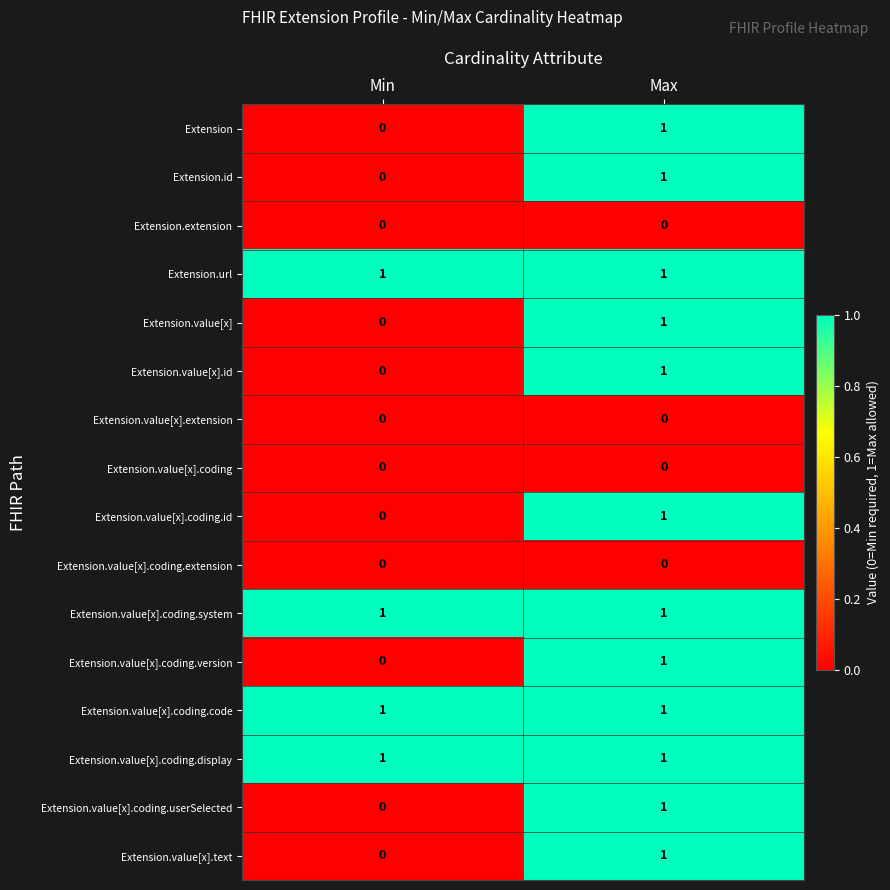

What is the total value across all series at Min?

4